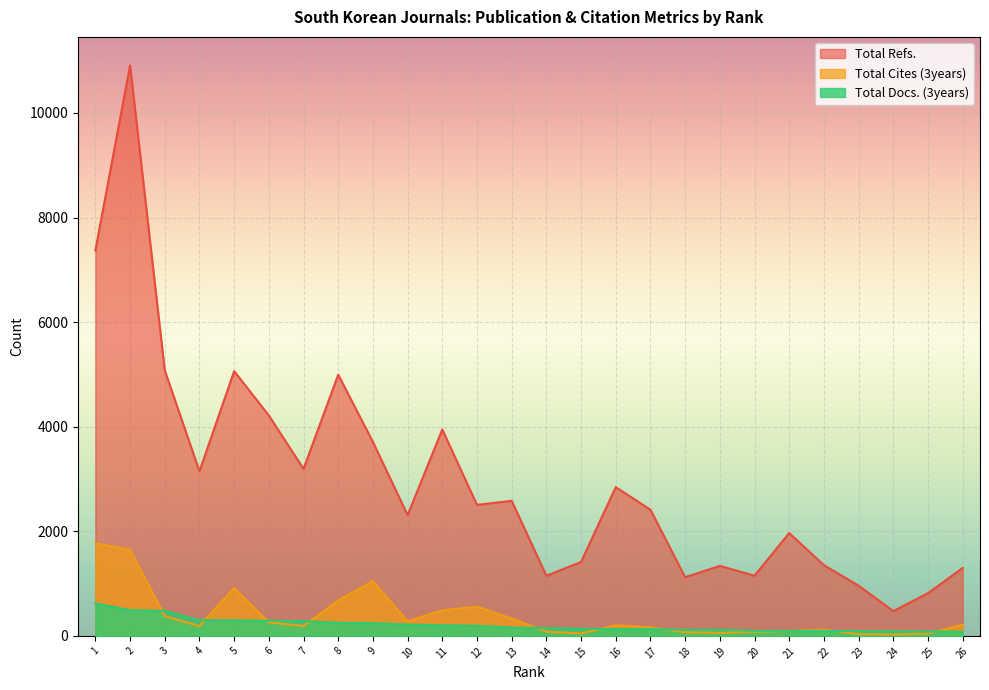

What is the difference between the highest and lowest values at 9?

3466